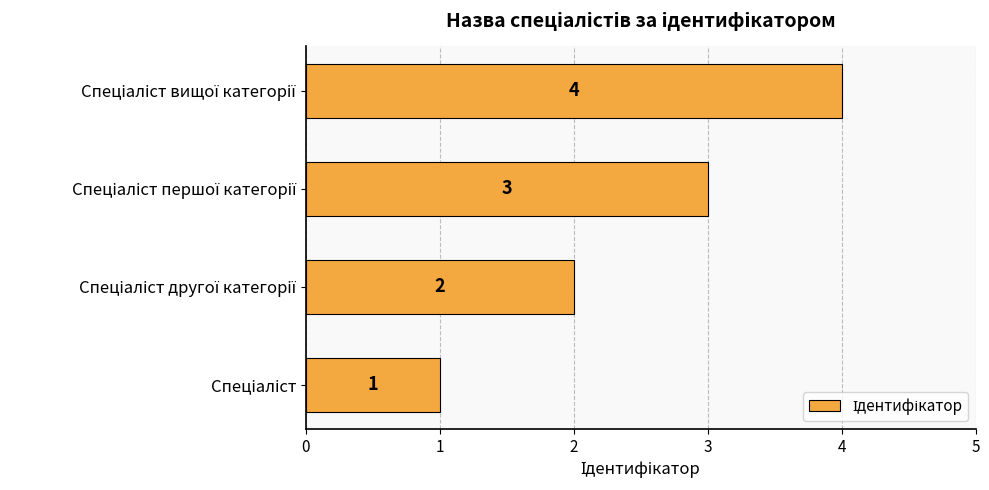

How many distinct data groups are displayed?

1